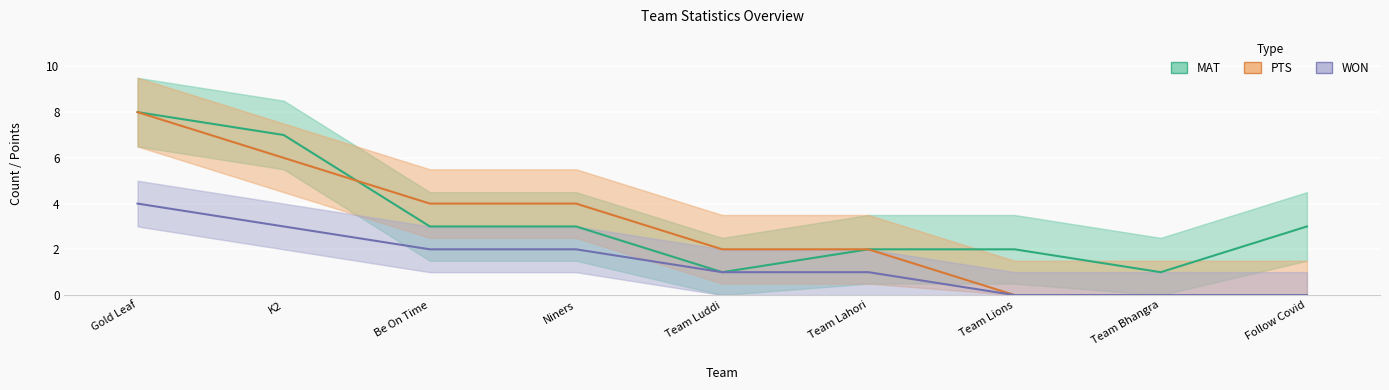

Between Team Lions and Be On Time, which is larger?

Be On Time